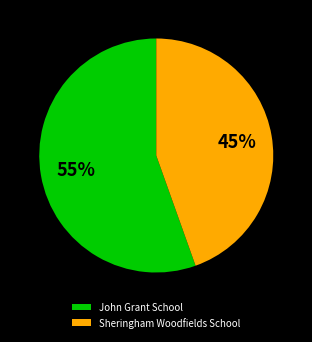

True or false: Sheringham Woodfields School accounts for 36% of the total.

False